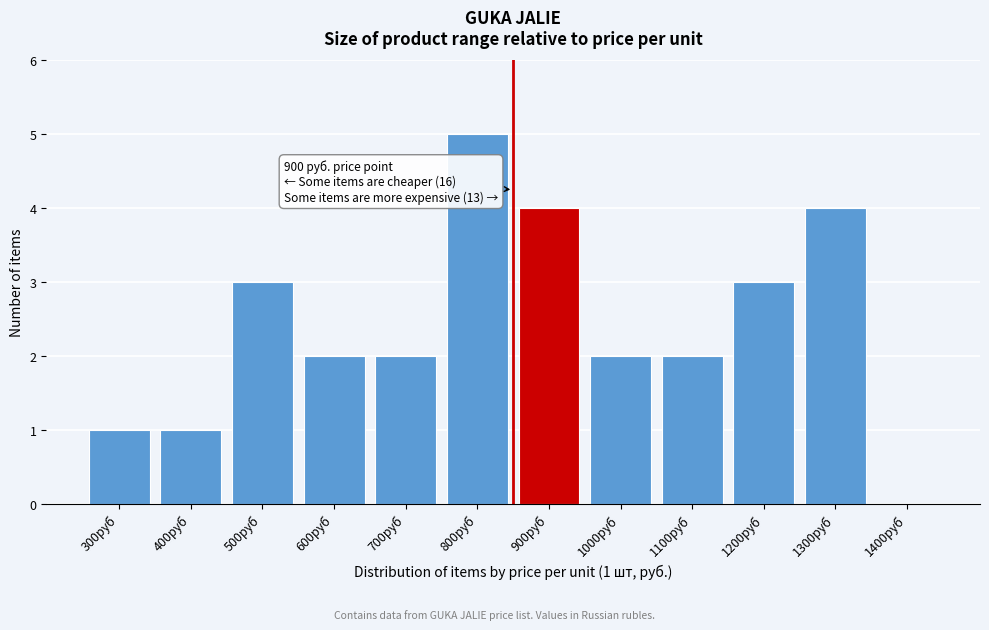

Reading left to right, extract all data points from this chart.

300руб=1	400руб=1	500руб=3	600руб=2	700руб=2	800руб=5	900руб=4	1000руб=2	1100руб=2	1200руб=3	1300руб=4	1400руб=0